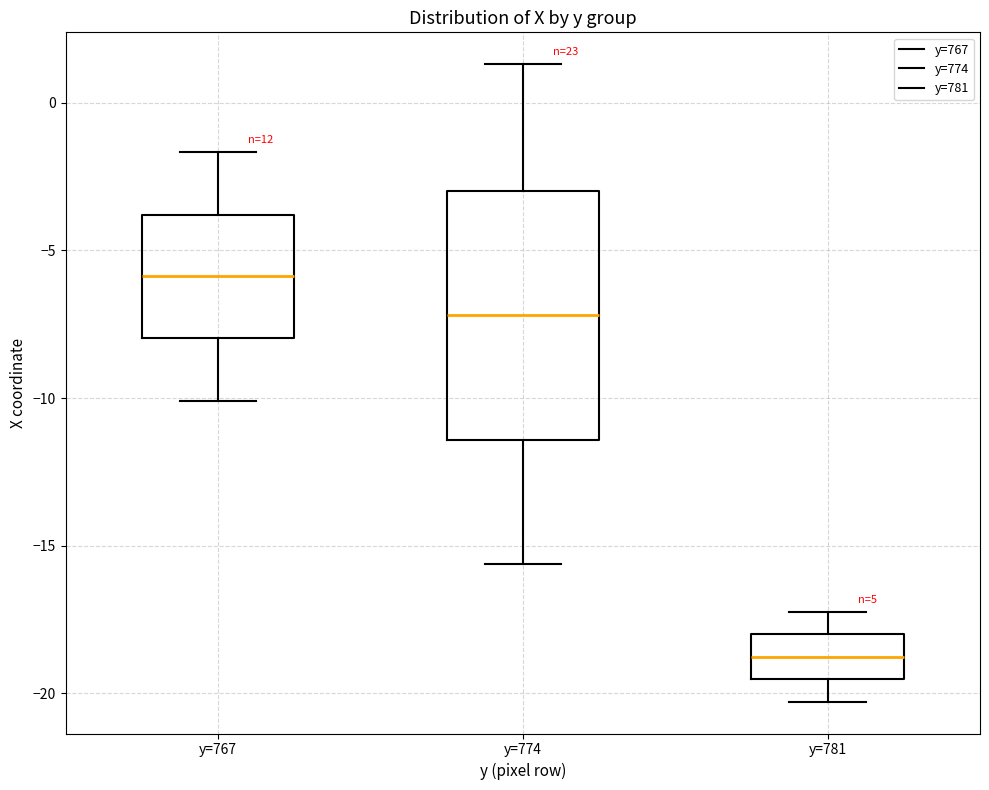

Which box is the tallest, from its lower edge to its upper edge?

y=774